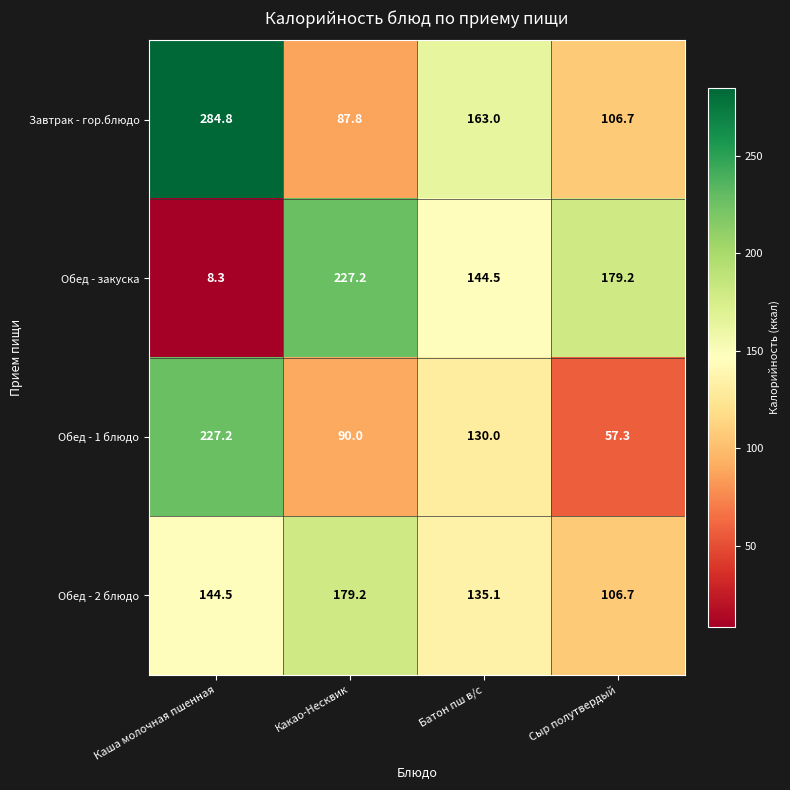

What is the smallest value displayed?

8.3